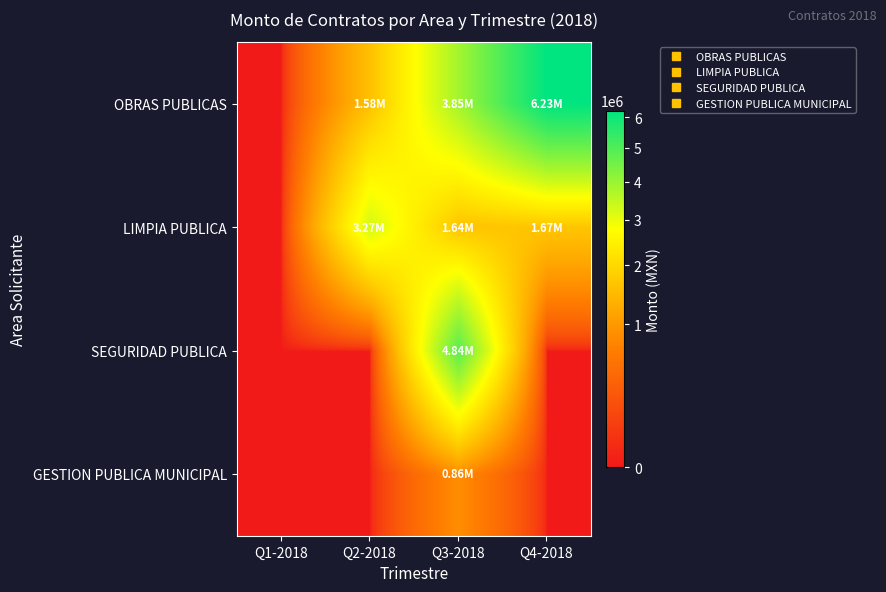

Reading left to right, extract all data points from this chart.

OBRAS PUBLICAS: Q1-2018=0.0	Q2-2018=1576510.0	Q3-2018=3853400.0	Q4-2018=6234906.0
LIMPIA PUBLICA: Q1-2018=0.0	Q2-2018=3274000.0	Q3-2018=1637000.0	Q4-2018=1668500.0
SEGURIDAD PUBLICA: Q1-2018=0.0	Q2-2018=0.0	Q3-2018=4836410.0	Q4-2018=0.0
GESTION PUBLICA MUNICIPAL: Q1-2018=0.0	Q2-2018=0.0	Q3-2018=856896.6	Q4-2018=0.0